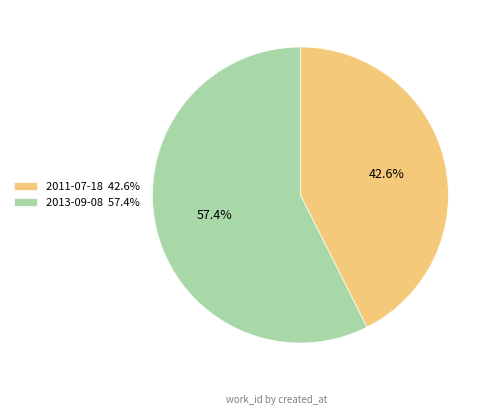

Is there any slice that represents more than half of the pie?

Yes